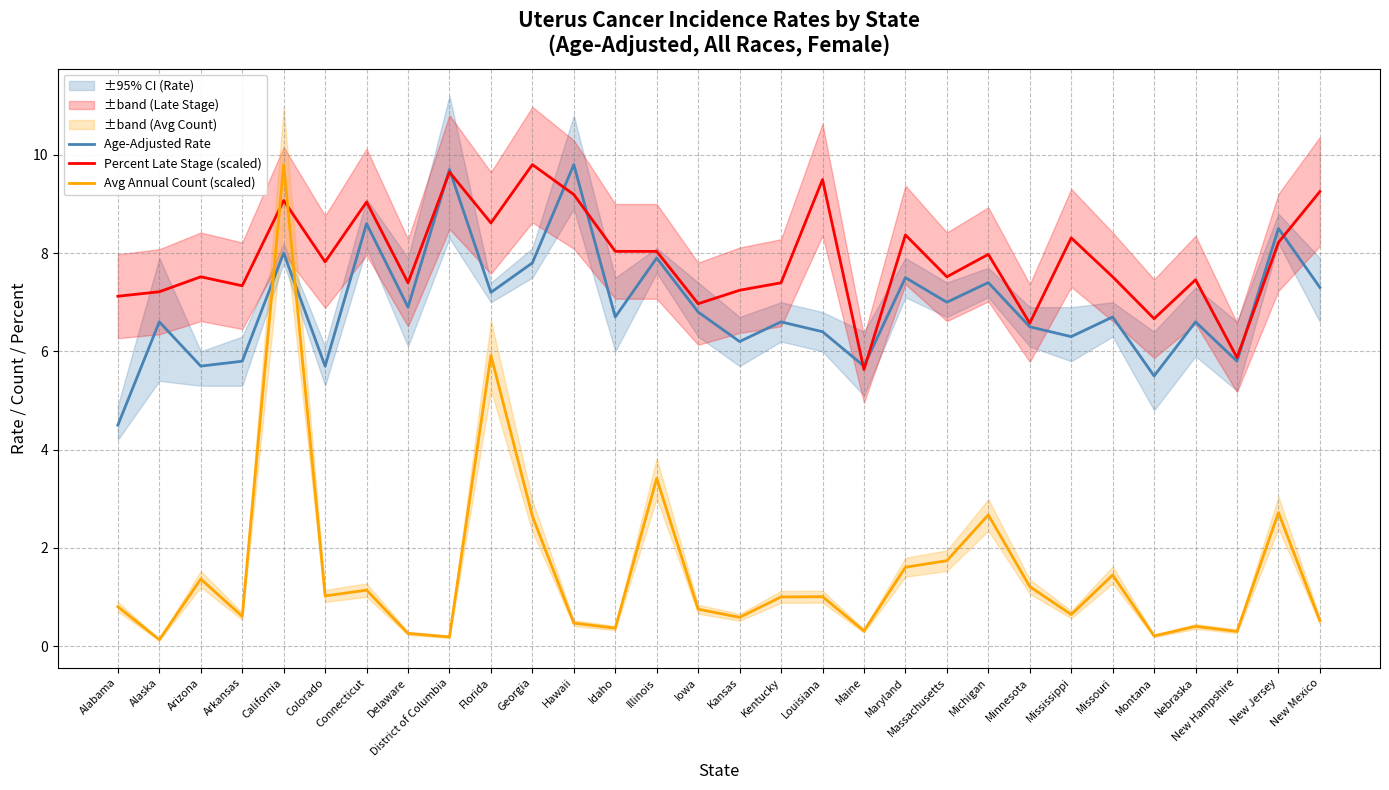

What is the lowest value of the Age-Adjusted Rate series?

4.5